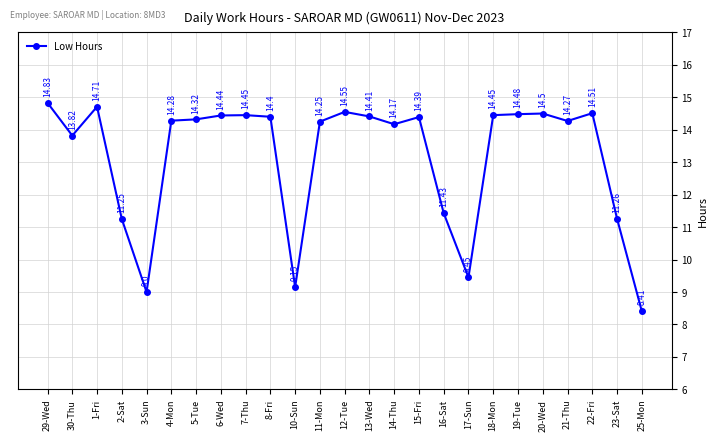

What is the change in value from 8-Fri to 25-Mon?

-6.0